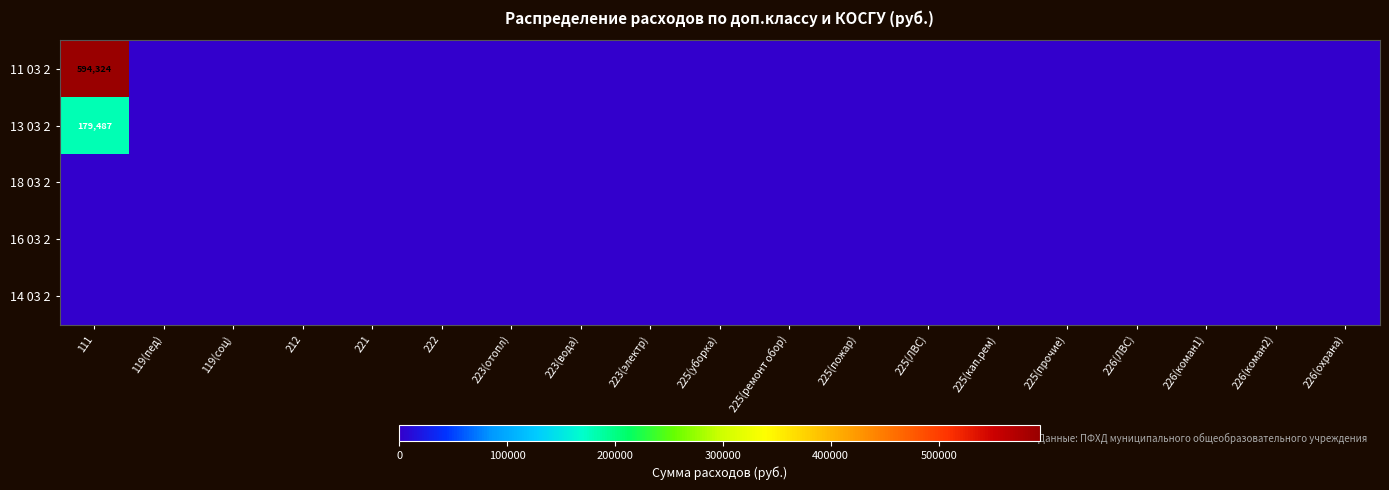

List the labels in order of 18 03 2 value, smallest first.

111, 119(пед), 119(соц), 212, 221, 222, 223(отопл), 223(вода), 223(электр), 225(уборка), 225(ремонт обор), 225(пожар), 225(ЛВС), 225(кап.рем), 225(прочие), 226(ЛВС), 226(коман1), 226(коман2), 226(охрана)